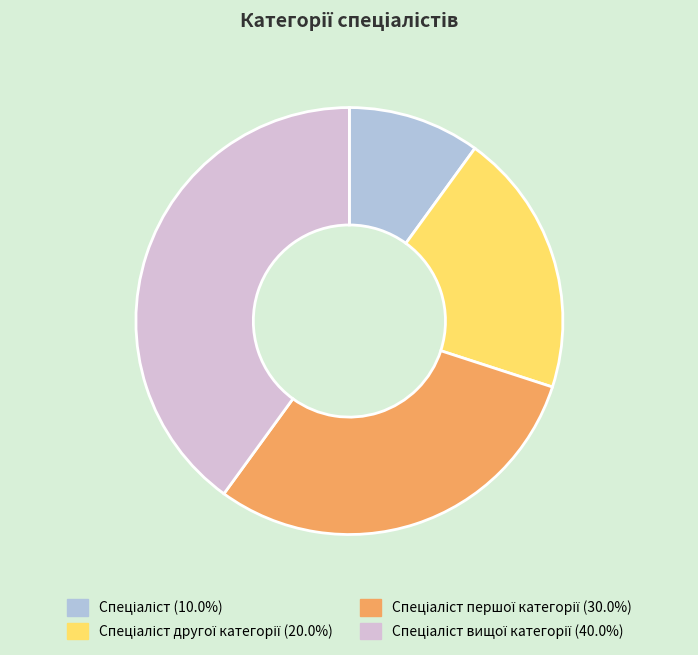

Is there any slice that represents more than half of the pie?

No